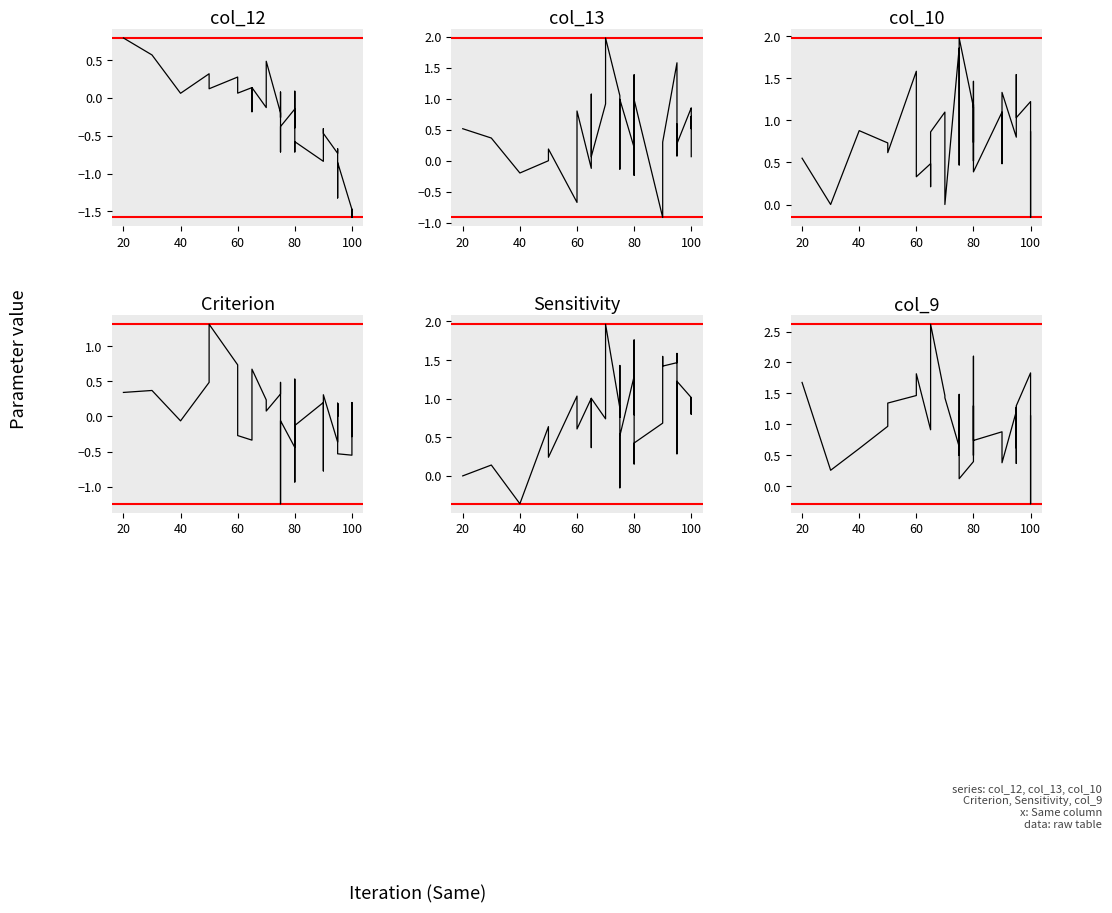

What is the label of the 37th point from the left?

100